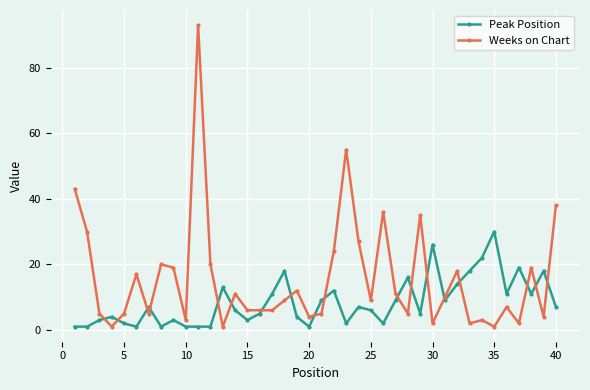

What are all the series names shown in the legend?

Peak Position, Weeks on Chart